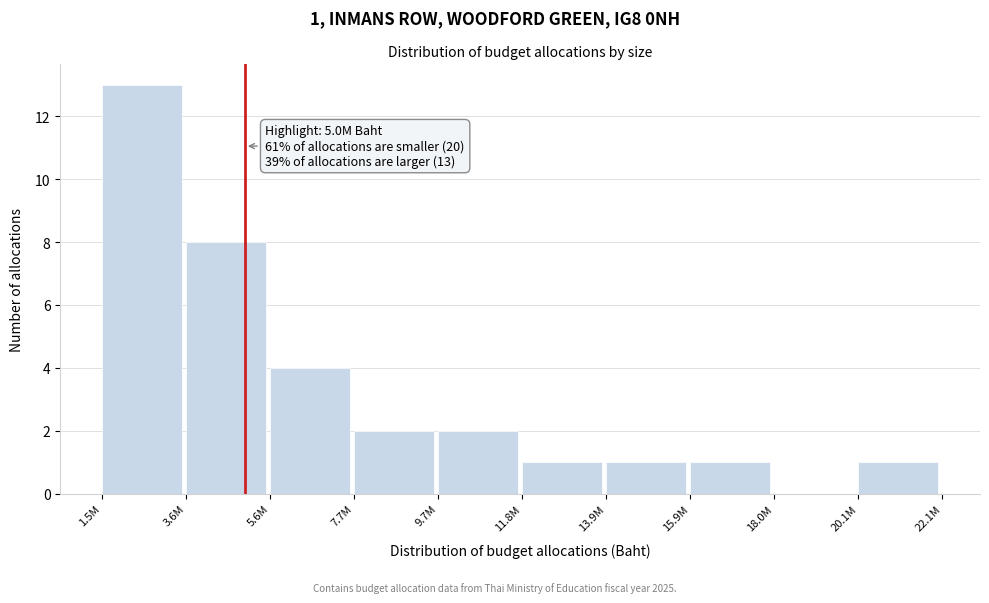

Reading left to right, extract all data points from this chart.

1.5M=13	3.6M=8	5.6M=4	7.7M=2	9.7M=2	11.8M=1	13.9M=1	15.9M=1	18.0M=0	20.1M=1